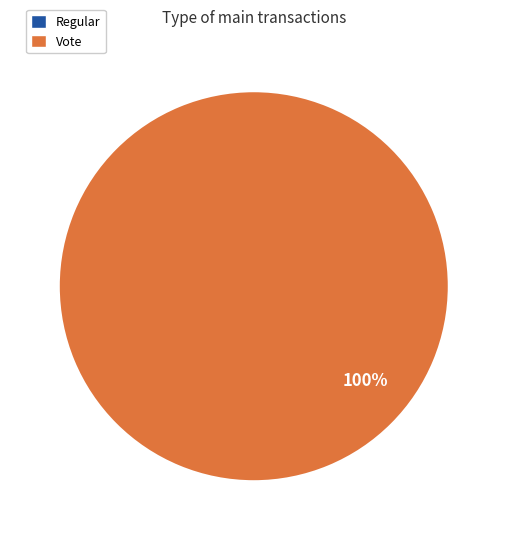

The Vote slice represents 93% of the pie. True or false?

False